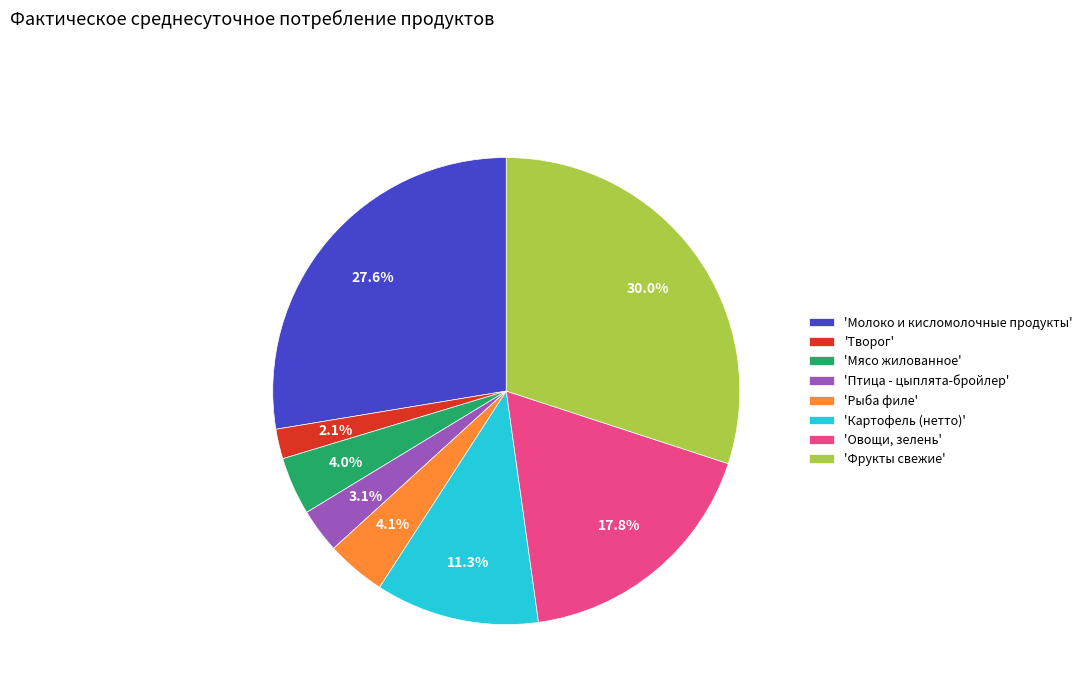

Combined, what portion of the pie is 'Фрукты свежие' and 'Птица - цыплята-бройлер'?

33.1%